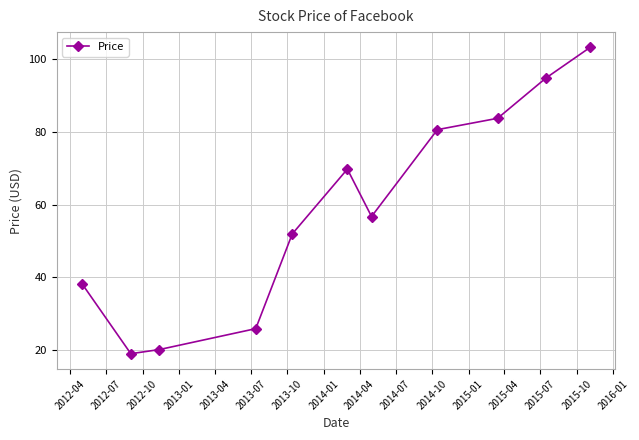

How many distinct data groups are displayed?

1